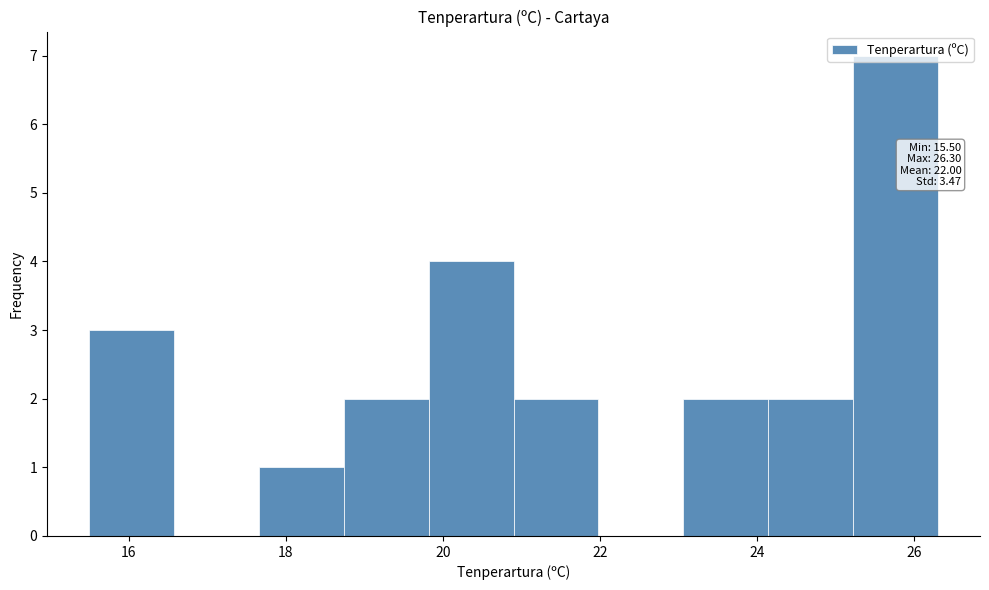

Over which range of the x-axis is the bar tallest?

25.22 to 26.30